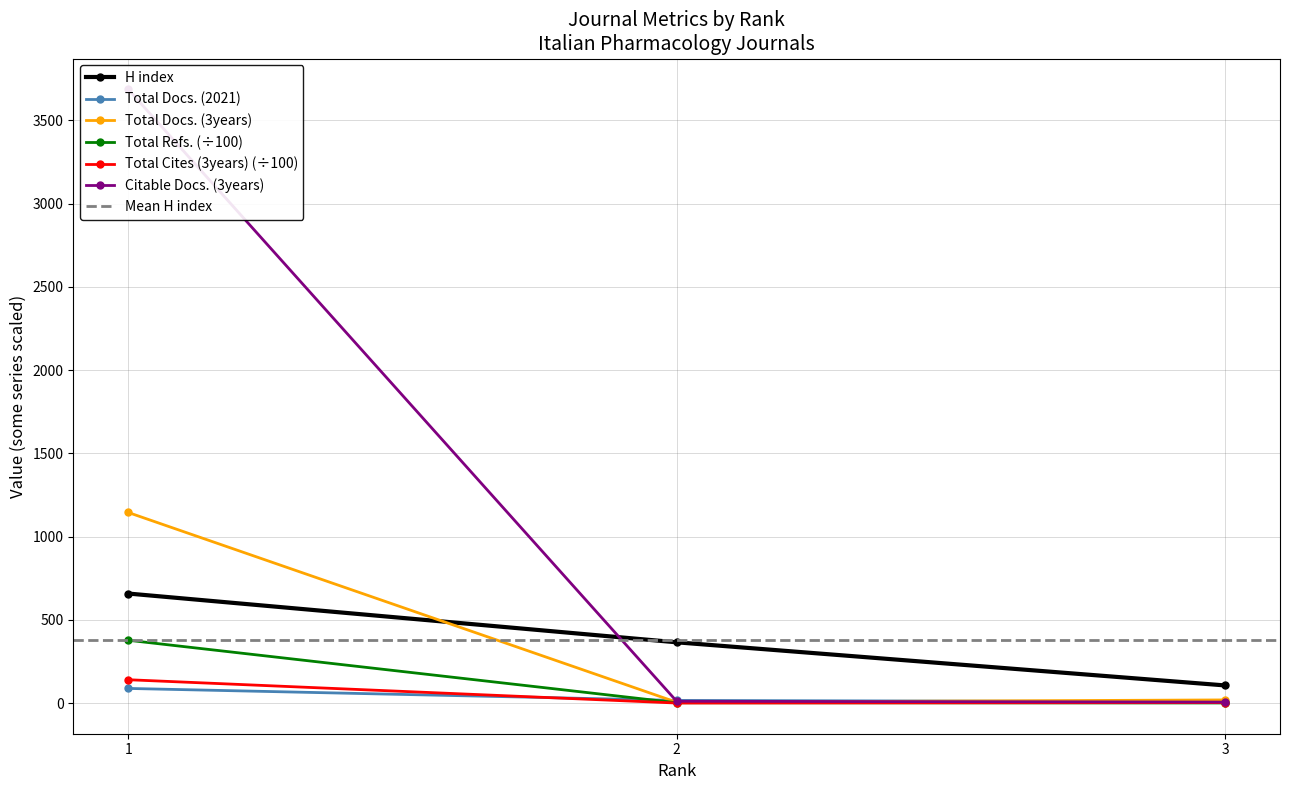

Read the H index value at 3.

106.0